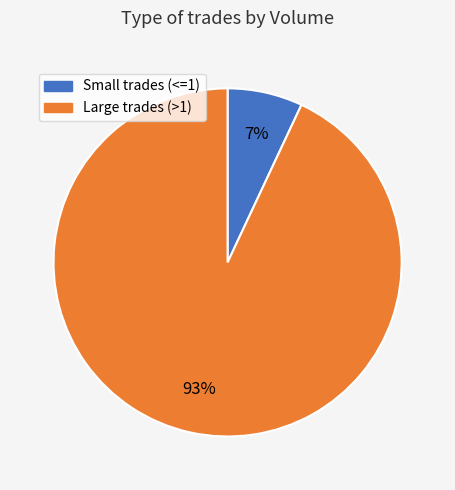

Is there a majority slice in this chart?

Yes